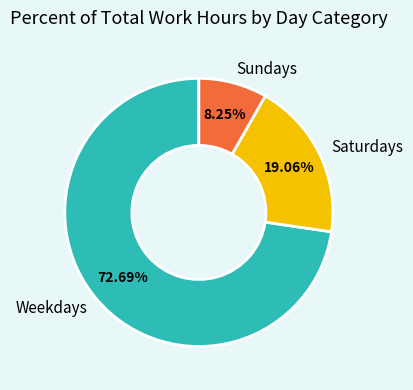

Which category has the biggest portion of the pie?

Weekdays